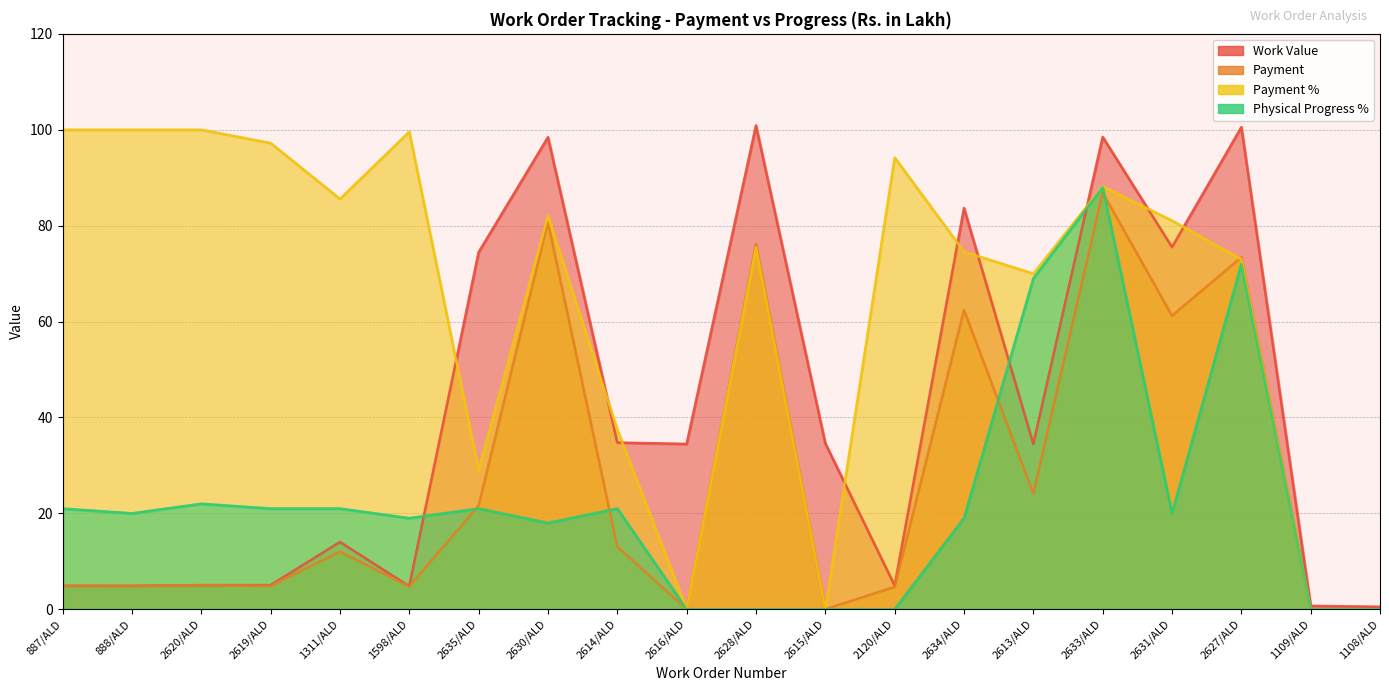

What is the value of the Payment point at the 13th from the left?

4.7